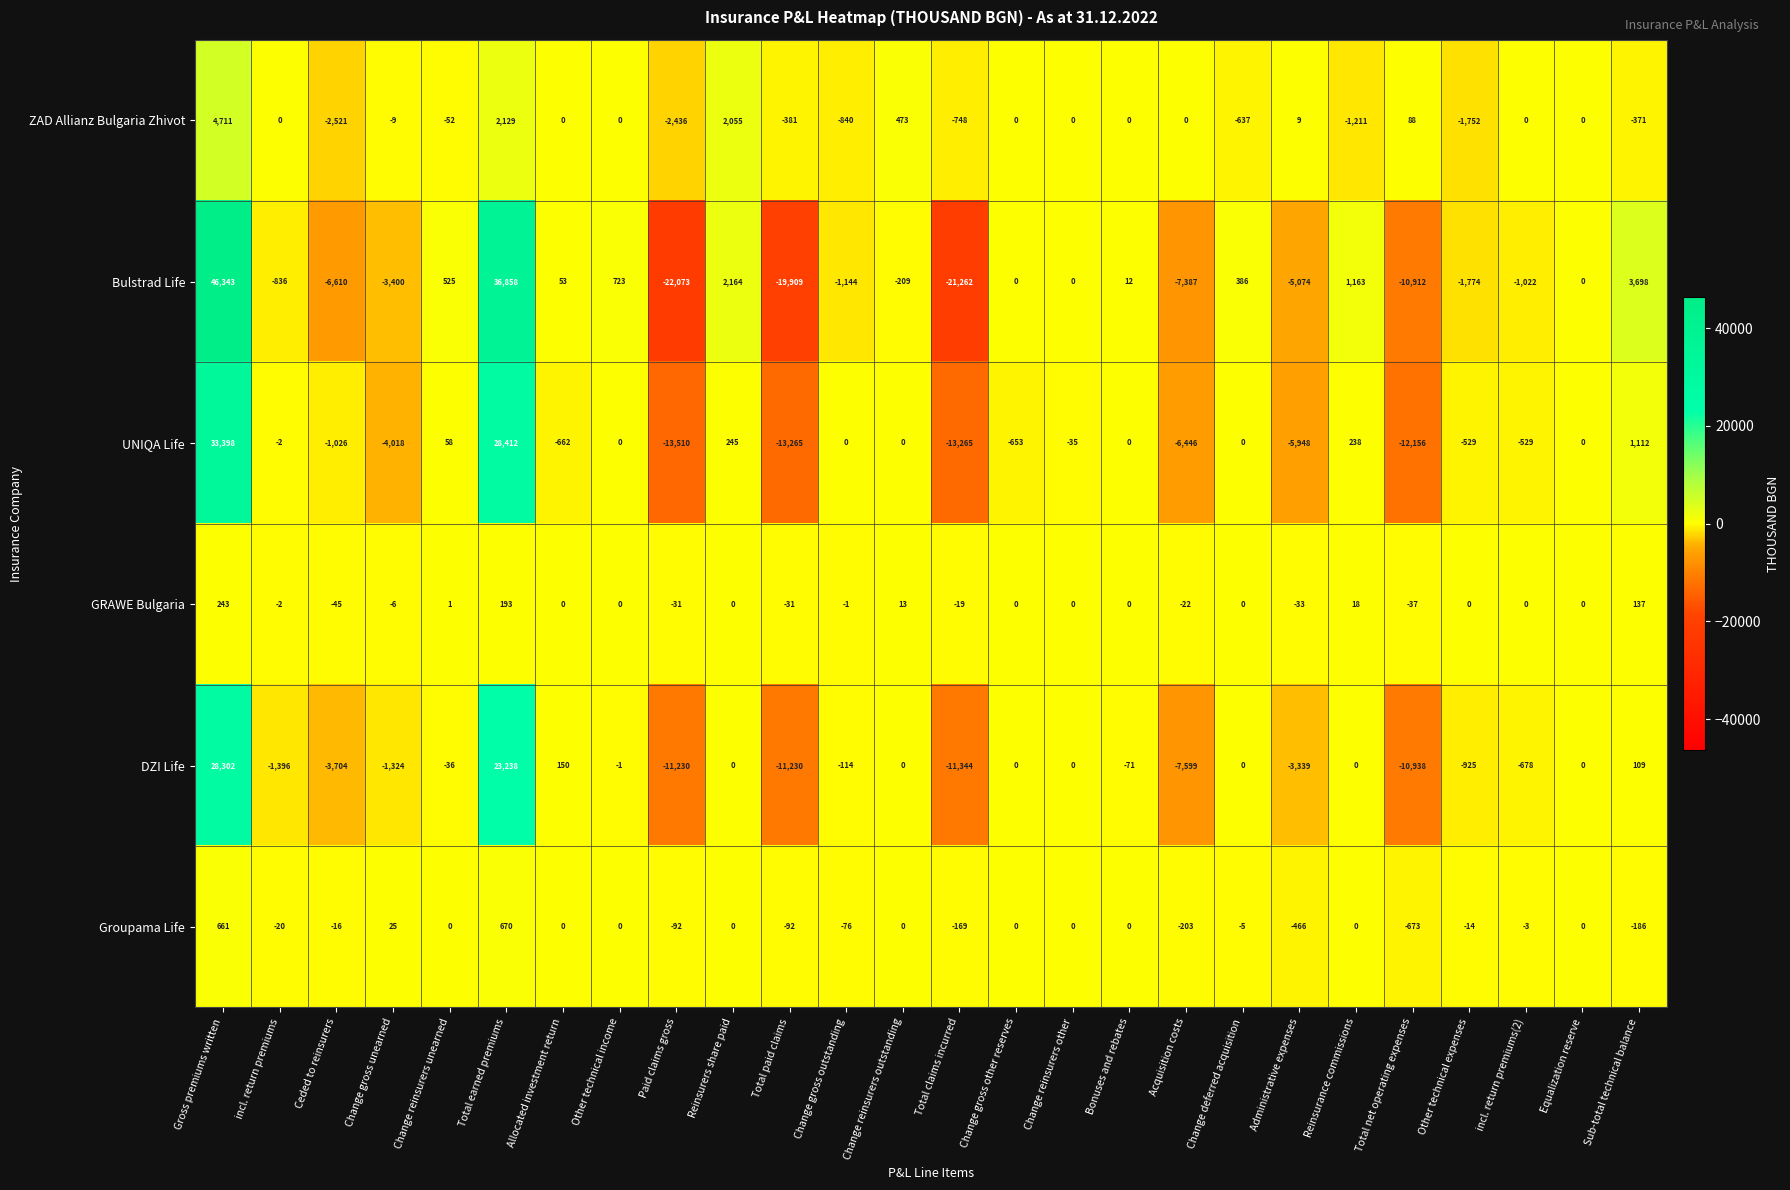

At which category is the sum across all series the highest?

Gross premiums written